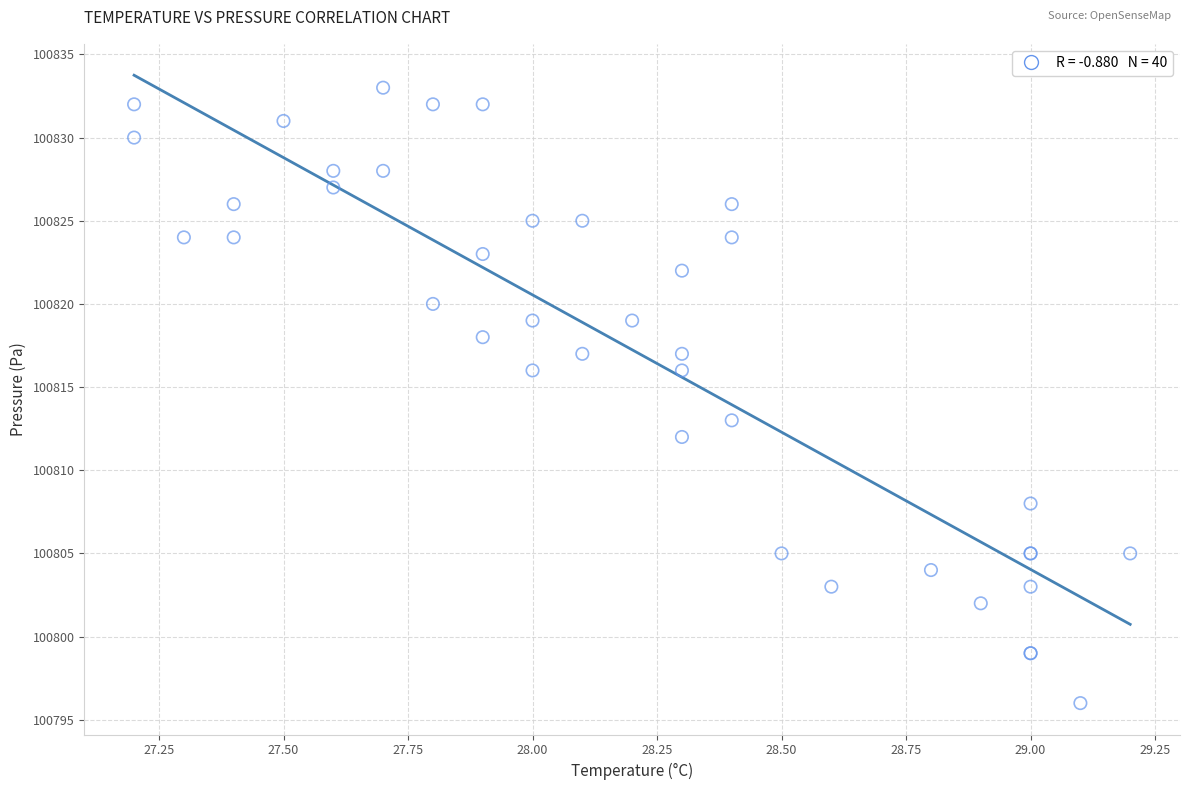

What Y value in the scatter plot is closest to 100814?

100813